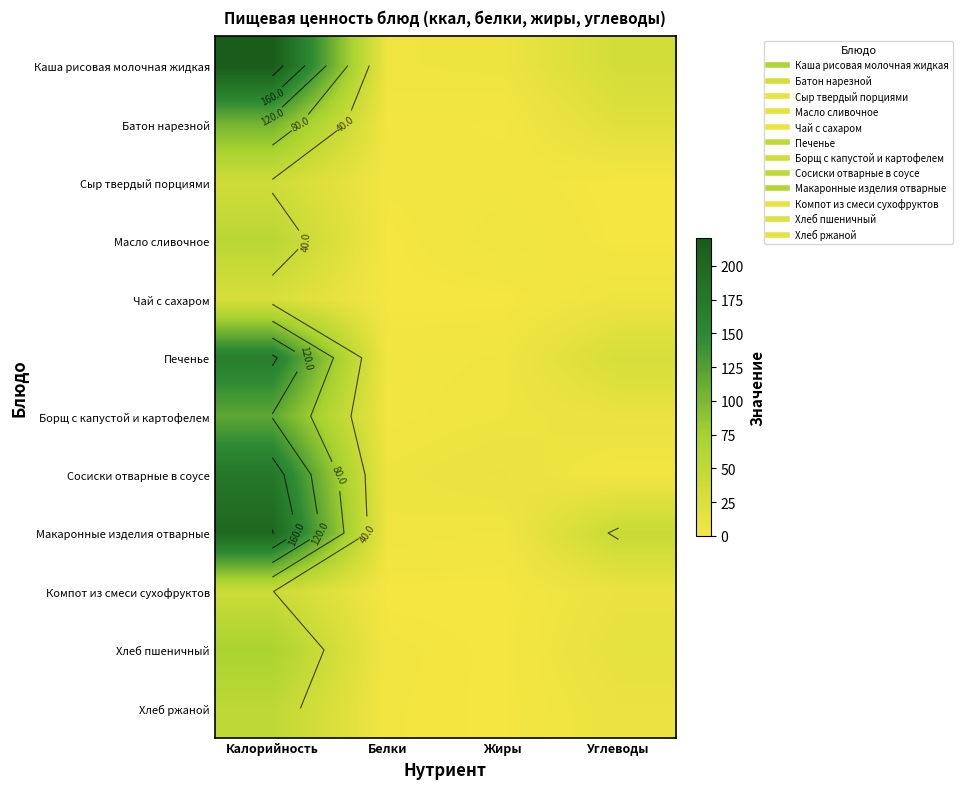

What is the difference between the Батон нарезной values at Белки and Жиры?

1.8